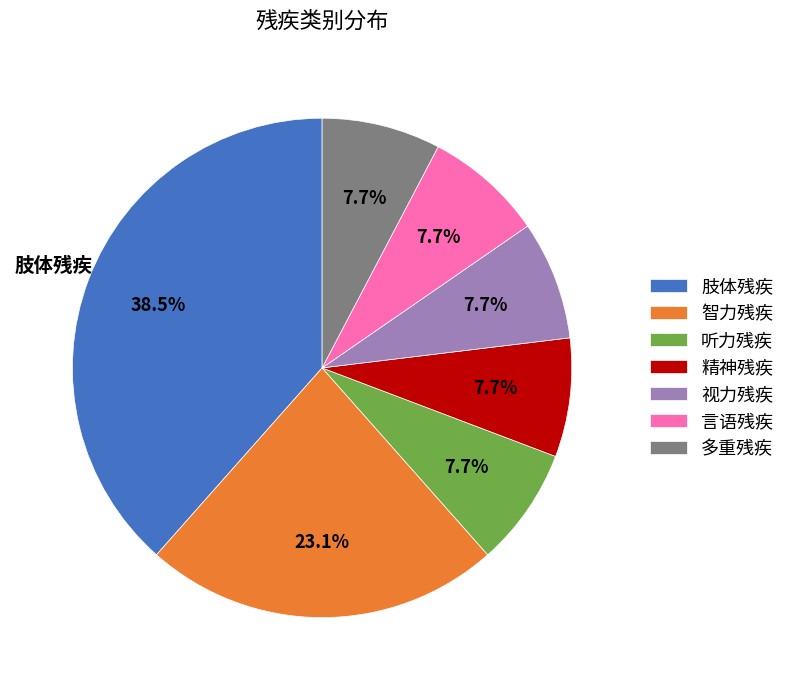

Is it true that 智力残疾 is 38% of the pie?

False